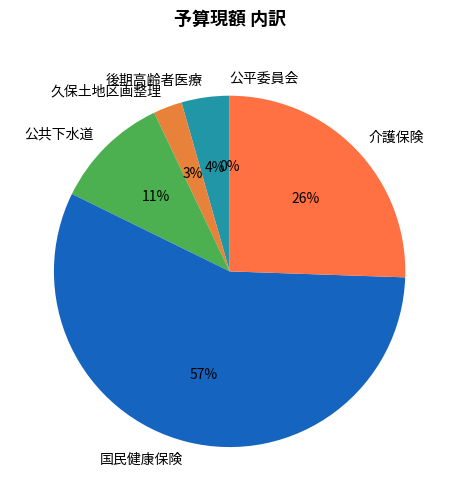

Which has a higher value, 介護保険 or 久保土地区画整理?

介護保険